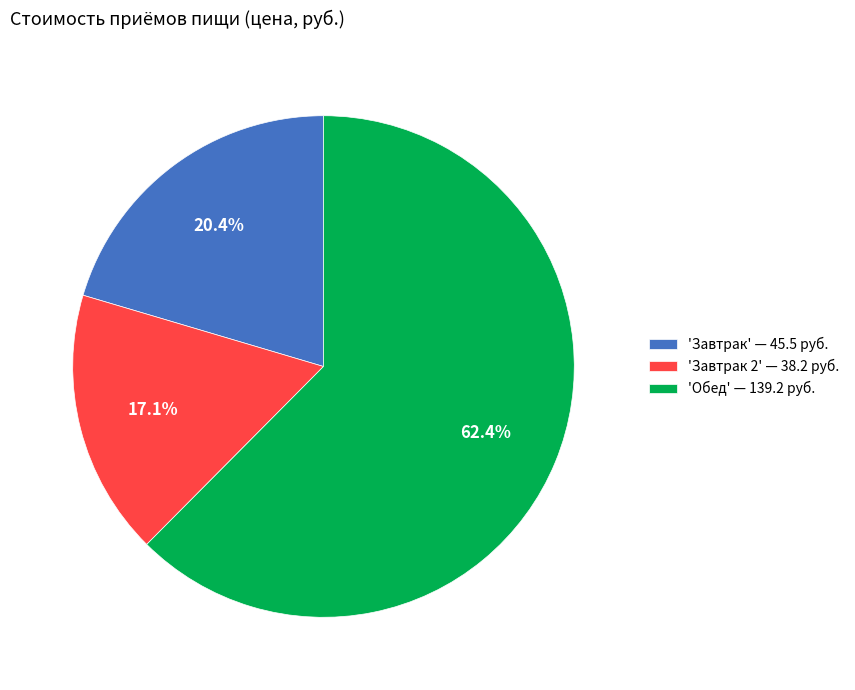

Between 'Завтрак' — 45.5 руб. and 'Завтрак 2' — 38.2 руб., which is larger?

'Завтрак' — 45.5 руб.